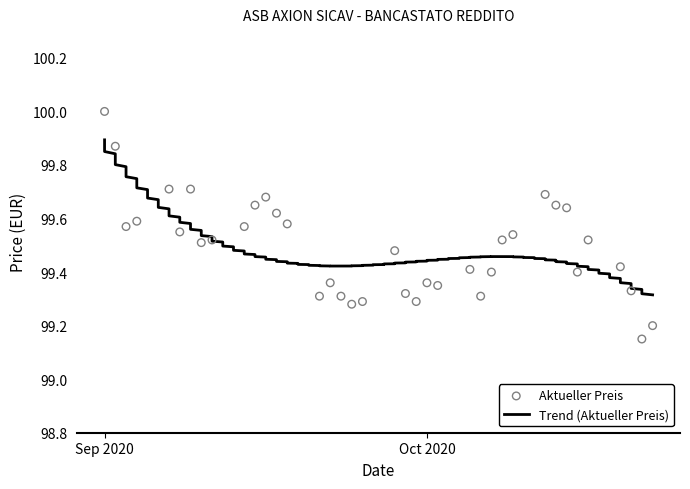

What is the change in value from 2020-09-21 to 2020-10-09?

+0.2